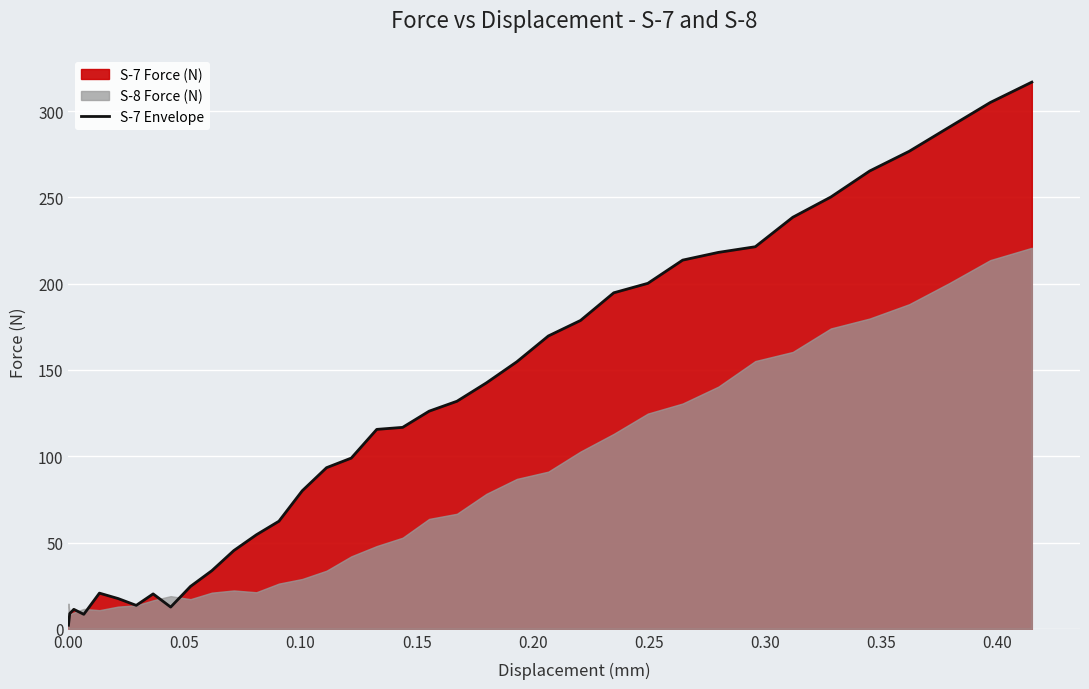

How many lines are shown in the chart?

1